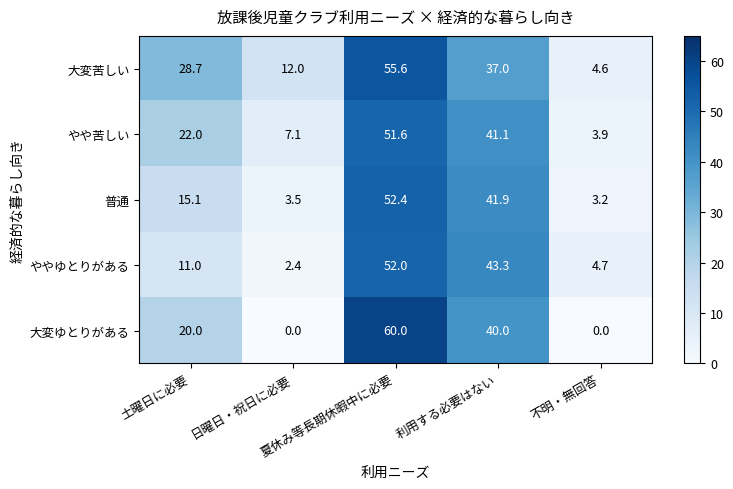

What is the difference between the second highest and minimum values in the やや苦しい series?

37.2